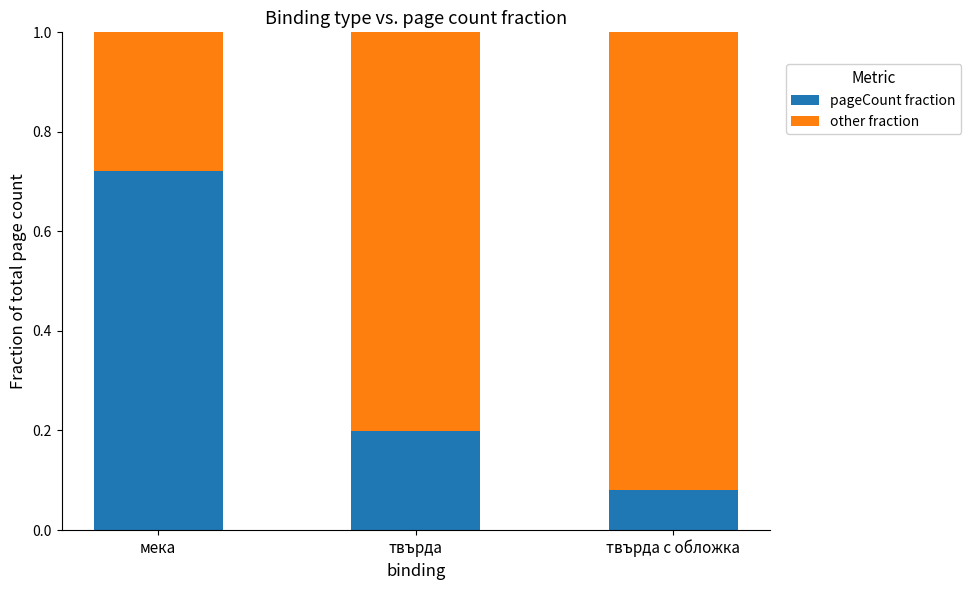

The value of pageCount fraction at мека is 1.0. True or false?

False